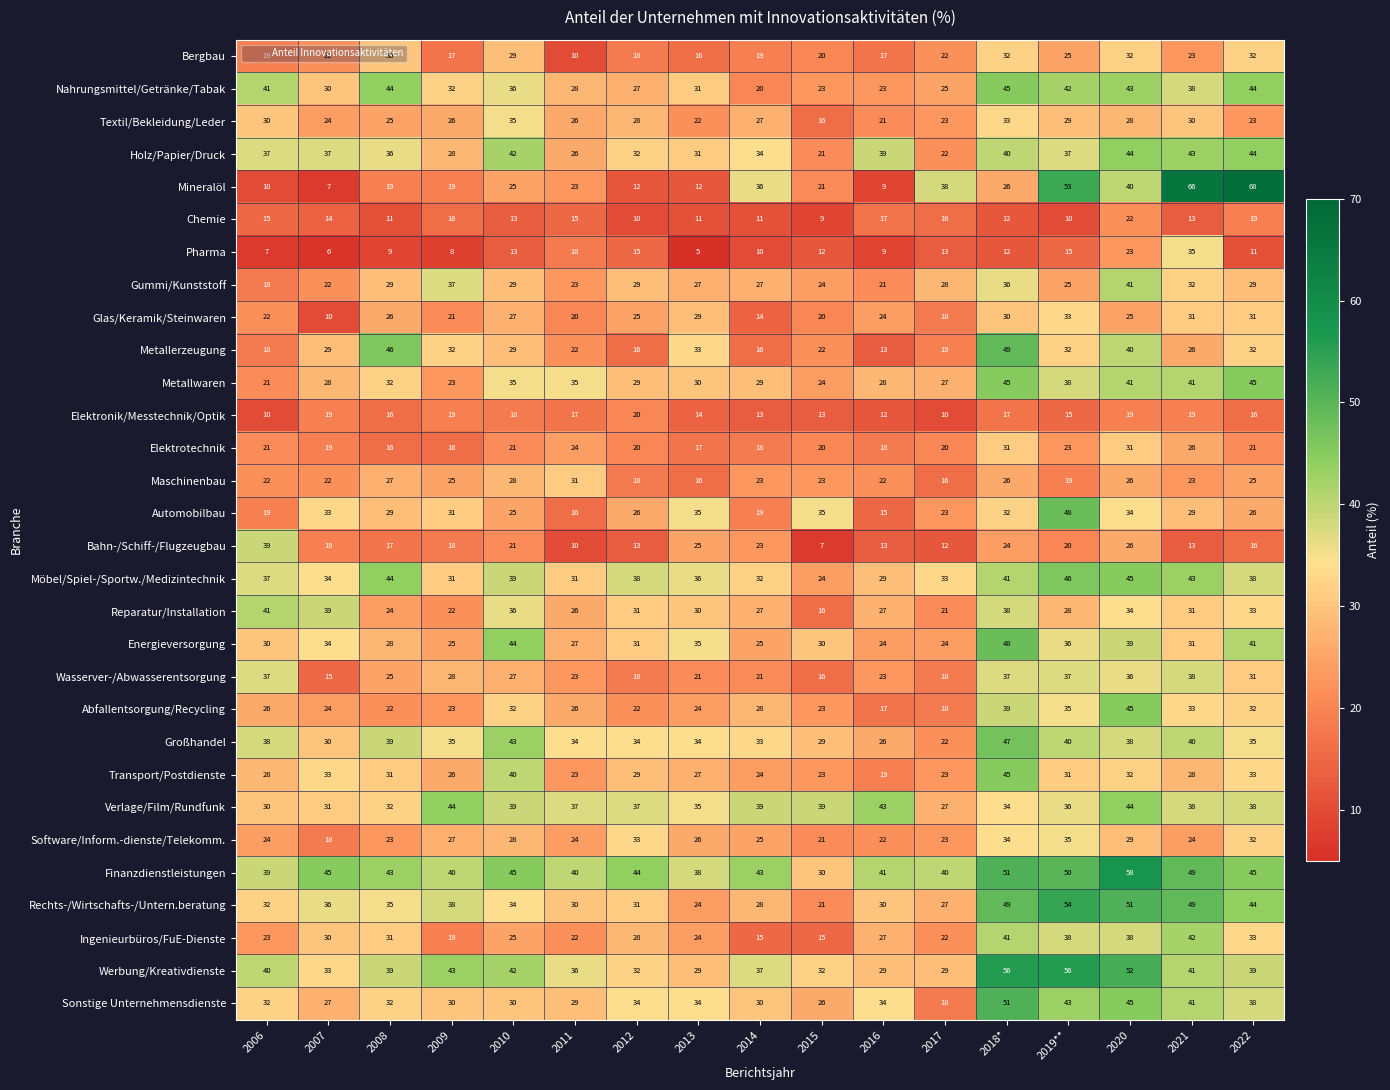

Which label corresponds to the largest value in the chart?

2022